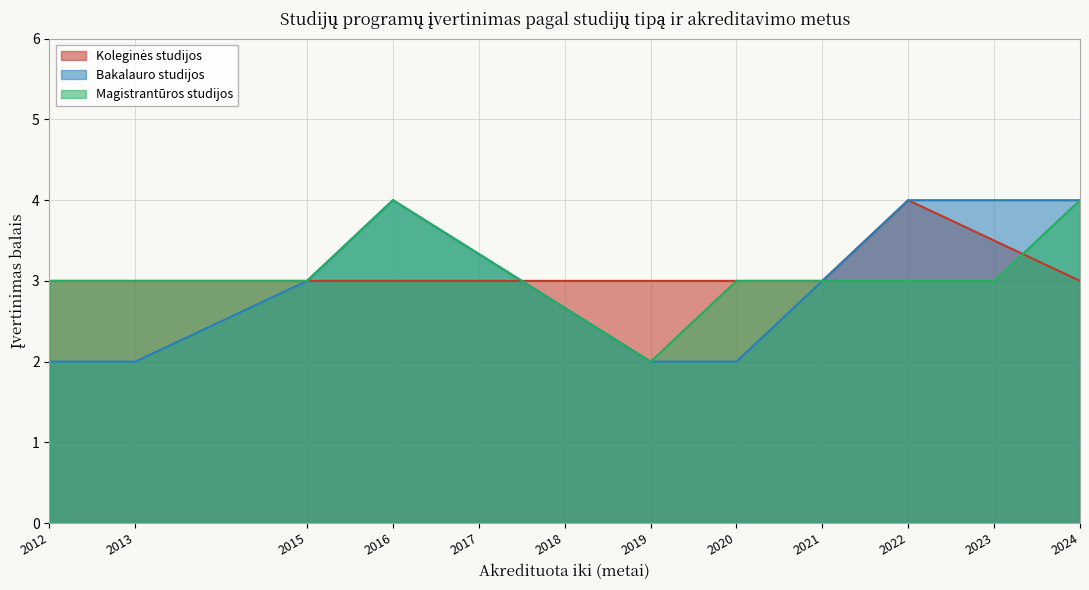

What is the average value of the Magistrantūros studijos series?

3.1